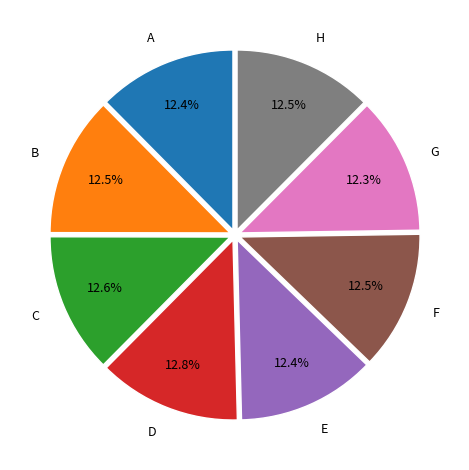

Does E account for over 50% of the chart?

No